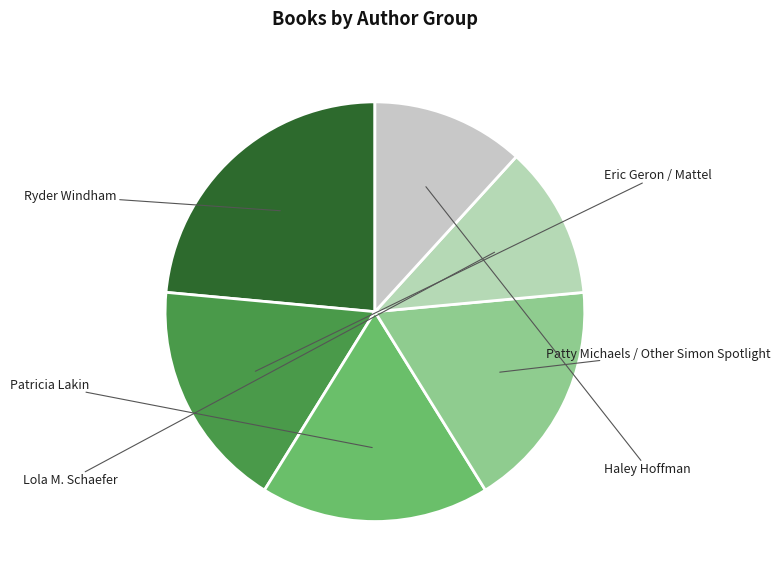

What percentage is the Haley Hoffman slice, to the nearest percent?

12%